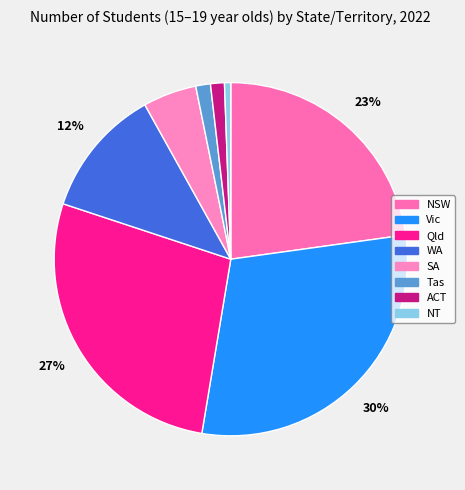

What is the largest slice in the pie chart?

Vic